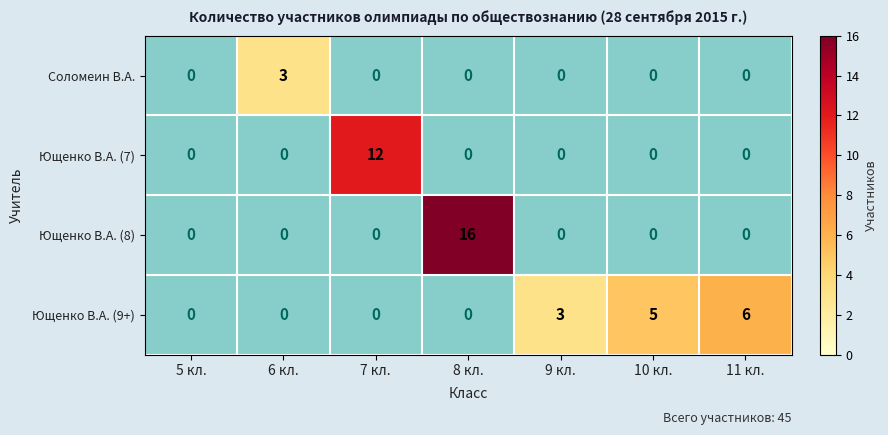

The value of 10 кл. at 1 is 2. True or false?

False